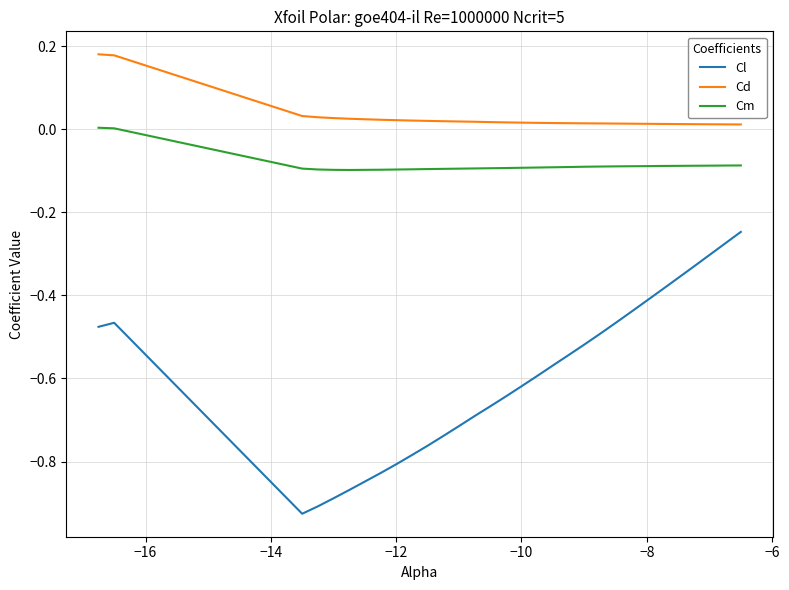

List the series in order of their overall mean, lowest first.

Cl, Cm, Cd